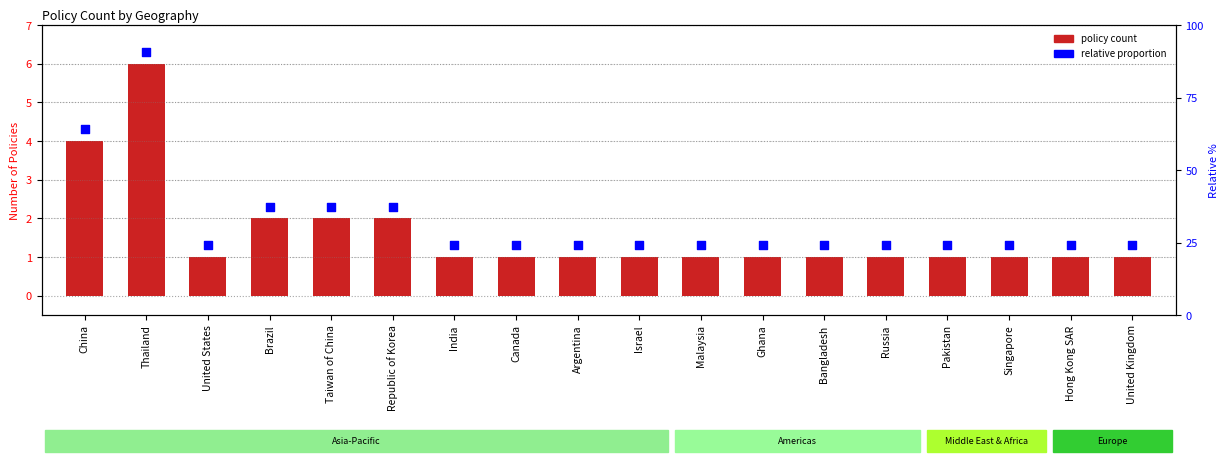

Which series has the widest spread of Y values?

Policy Count by Geography